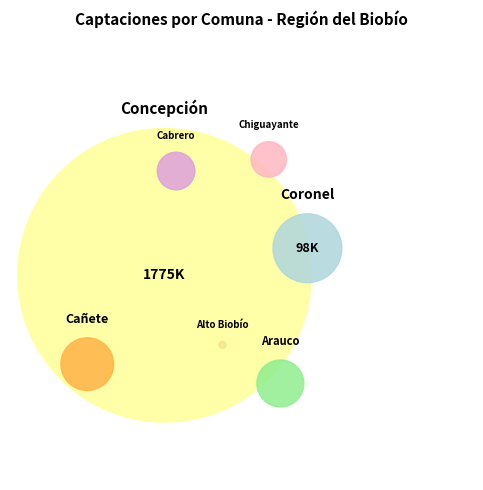

What is the smallest slice in the pie chart?

Alto Biobío